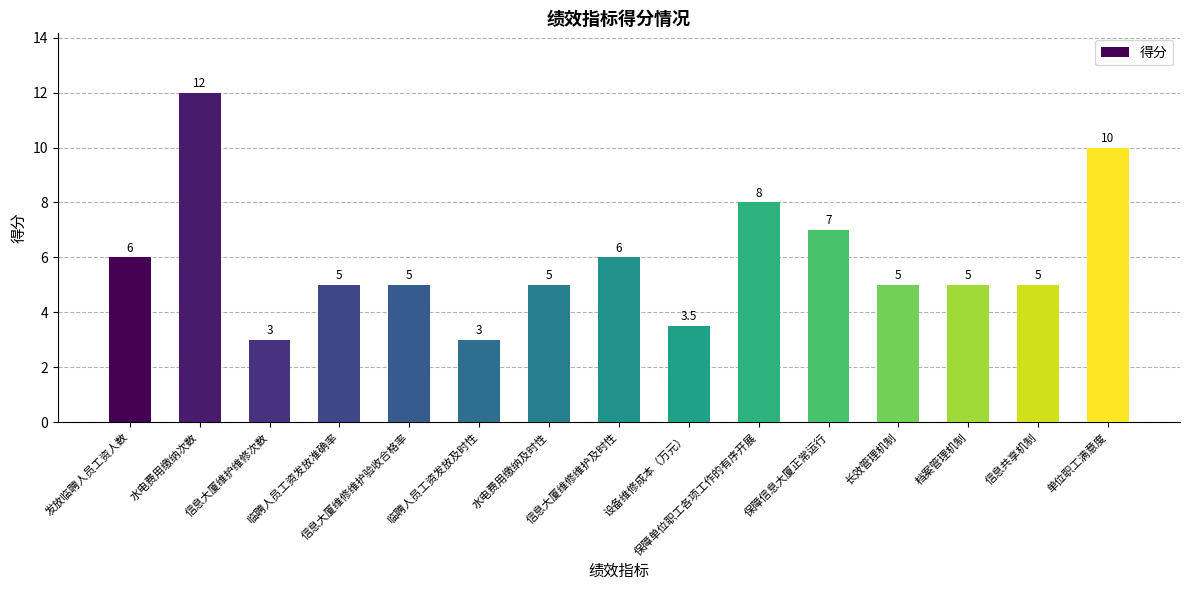

What is the label of the 10th bar from the right?

临聘人员工资发放及时性